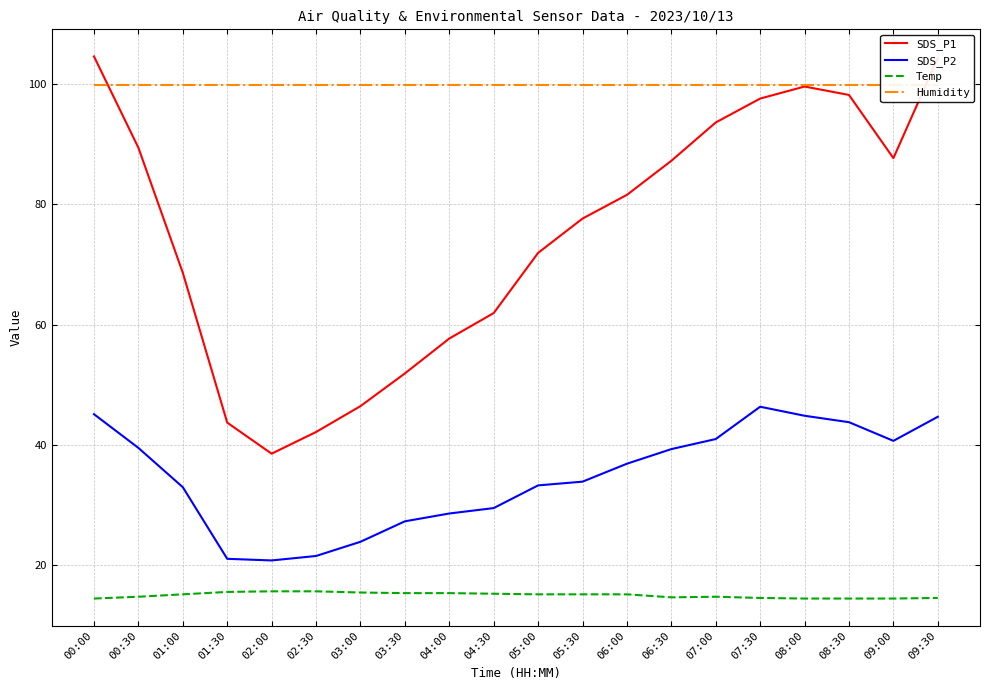

What are all the series names shown in the legend?

SDS_P1, SDS_P2, Temp, Humidity